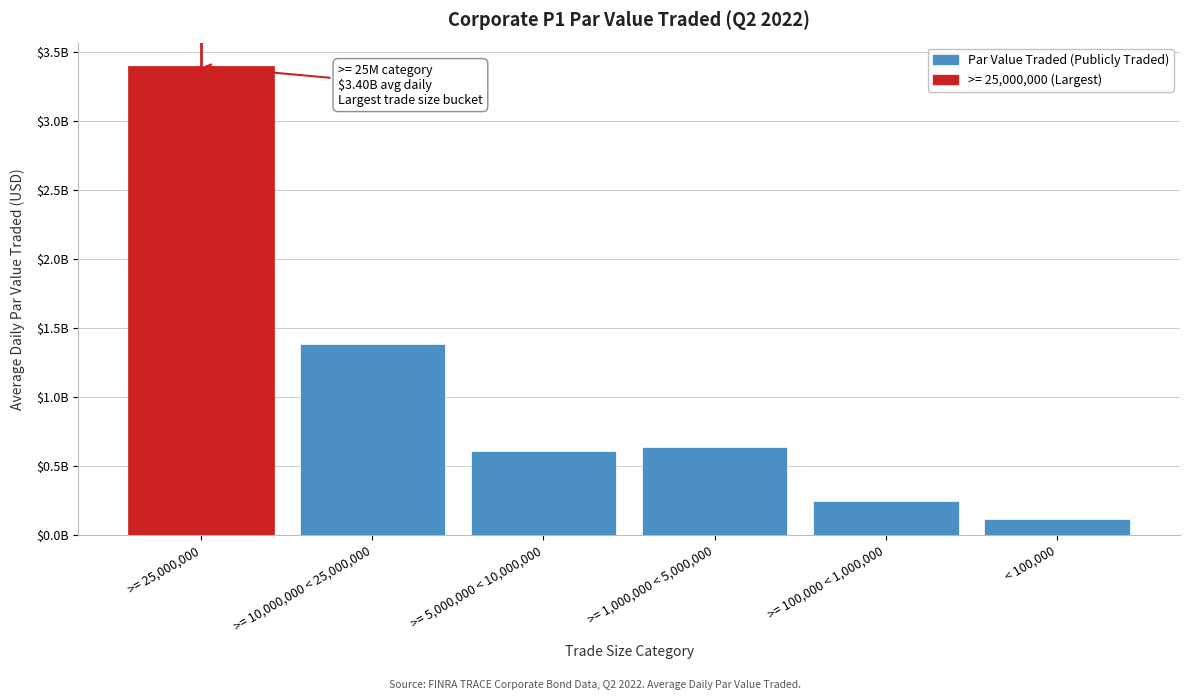

Are the bars horizontal?

No